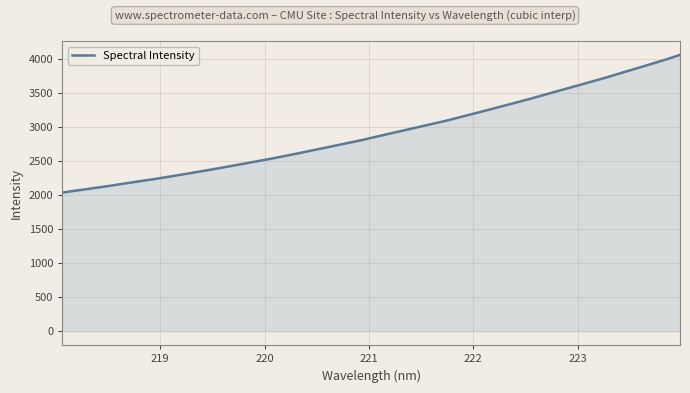

What is the difference between the maximum and minimum values?

2024.4